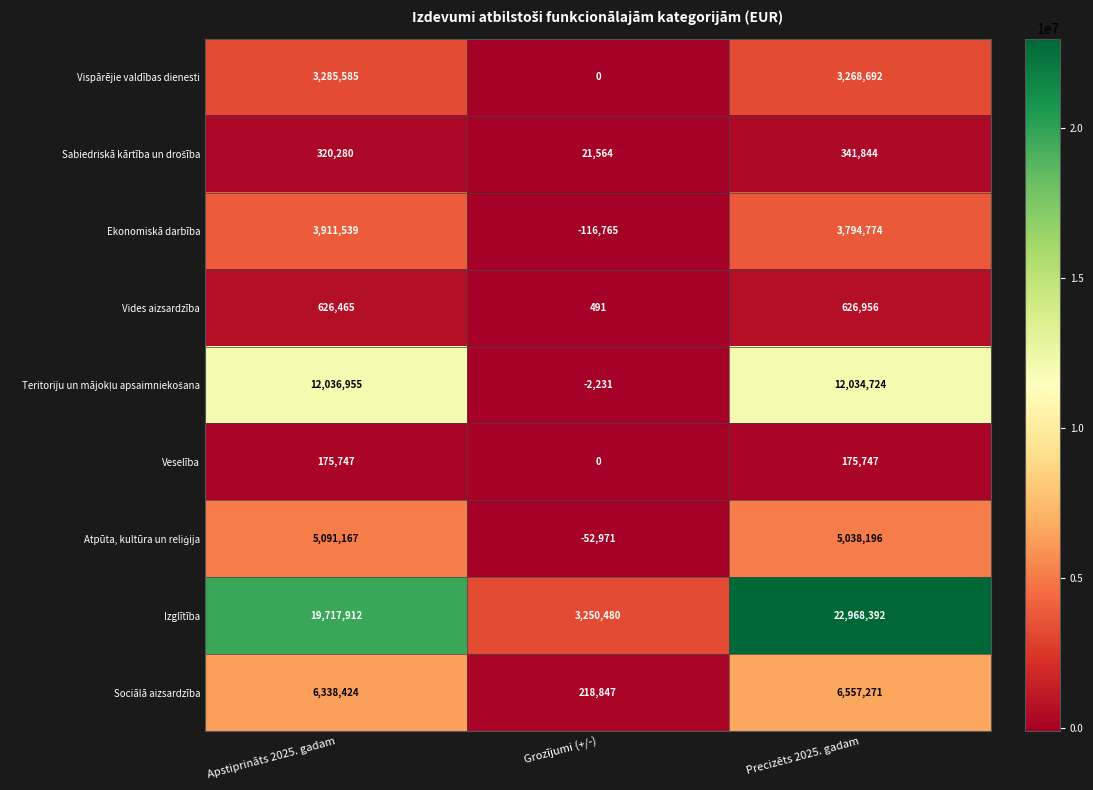

What is the lowest value of the Sociālā aizsardzība series?

218847